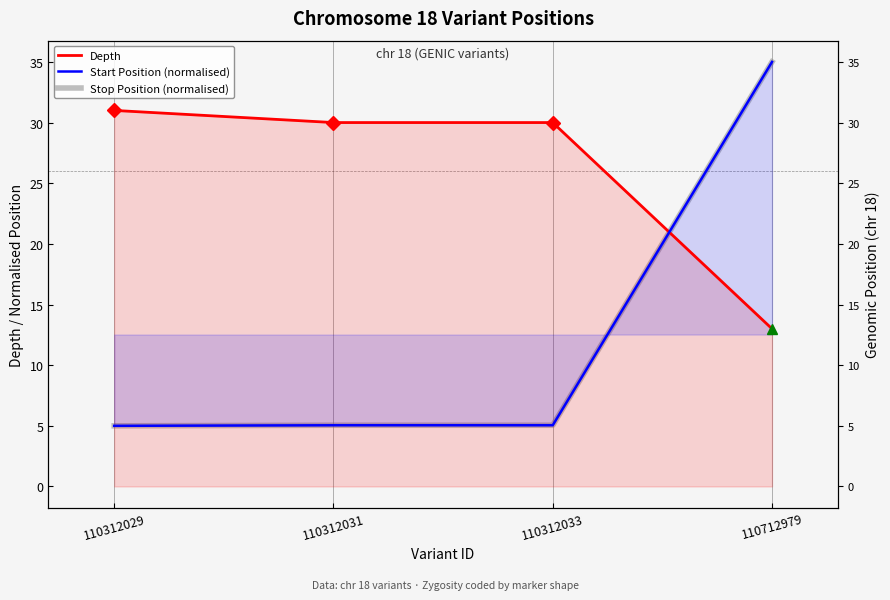

Reading left to right, what are all the values shown in this chart?

Depth: 31.0	30.0	30.0	13.0
Start Position (normalised): 5.0	5.0	5.0	35.0
Stop Position (normalised): 5.0	5.0	5.0	35.0